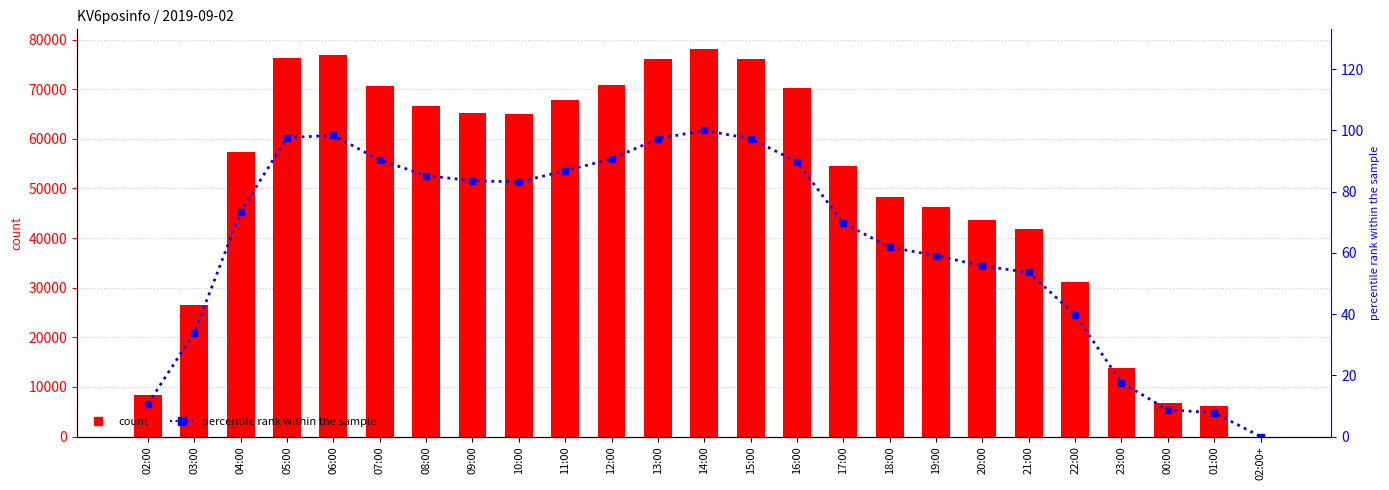

At which category is the sum across all series the highest?

14:00